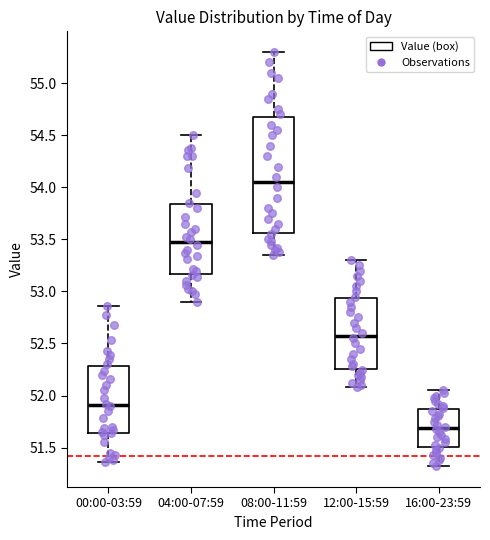

Reading left to right, read every box against the y-axis: the position of its median line, the range the box covers, and the ends of its whiskers. The values are not printed on the chart, so give them approximately, as read against the axis.

00:00-03:59: median 51.90, box 51.65 to 52.30, whiskers 51.35 to 52.85
04:00-07:59: median 53.50, box 53.15 to 53.85, whiskers 52.90 to 54.50
08:00-11:59: median 54.05, box 53.55 to 54.70, whiskers 53.35 to 55.30
12:00-15:59: median 52.60, box 52.25 to 52.95, whiskers 52.10 to 53.30
16:00-23:59: median 51.70, box 51.50 to 51.85, whiskers 51.30 to 52.05